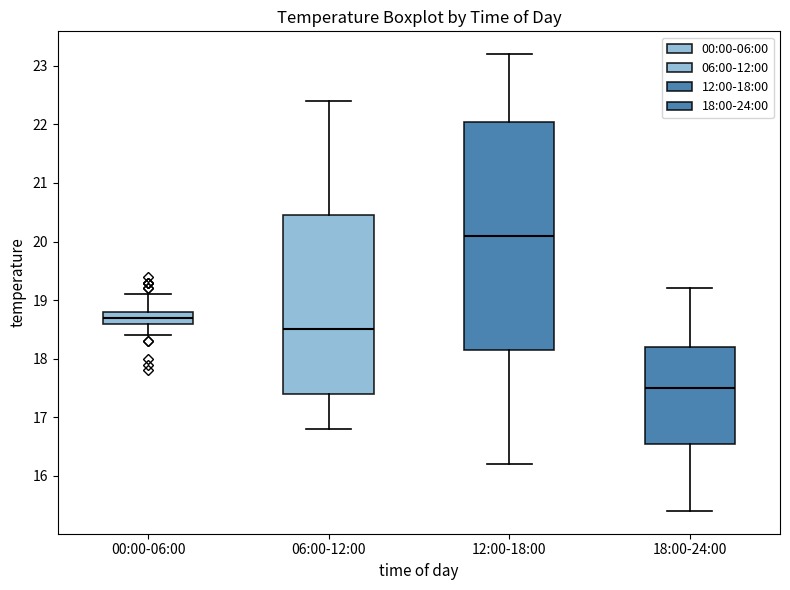

Reading left to right, transcribe this box plot: for each box, give where its median line is, the range the box spans, and where its two whiskers end, as read against the y-axis. The values are not printed on the chart, so give them approximately, as read against the axis.

00:00-06:00: median 18.7, box 18.6 to 18.8, whiskers 18.4 to 19.1
06:00-12:00: median 18.5, box 17.4 to 20.5, whiskers 16.8 to 22.4
12:00-18:00: median 20.1, box 18.2 to 22.1, whiskers 16.2 to 23.2
18:00-24:00: median 17.5, box 16.6 to 18.2, whiskers 15.4 to 19.2